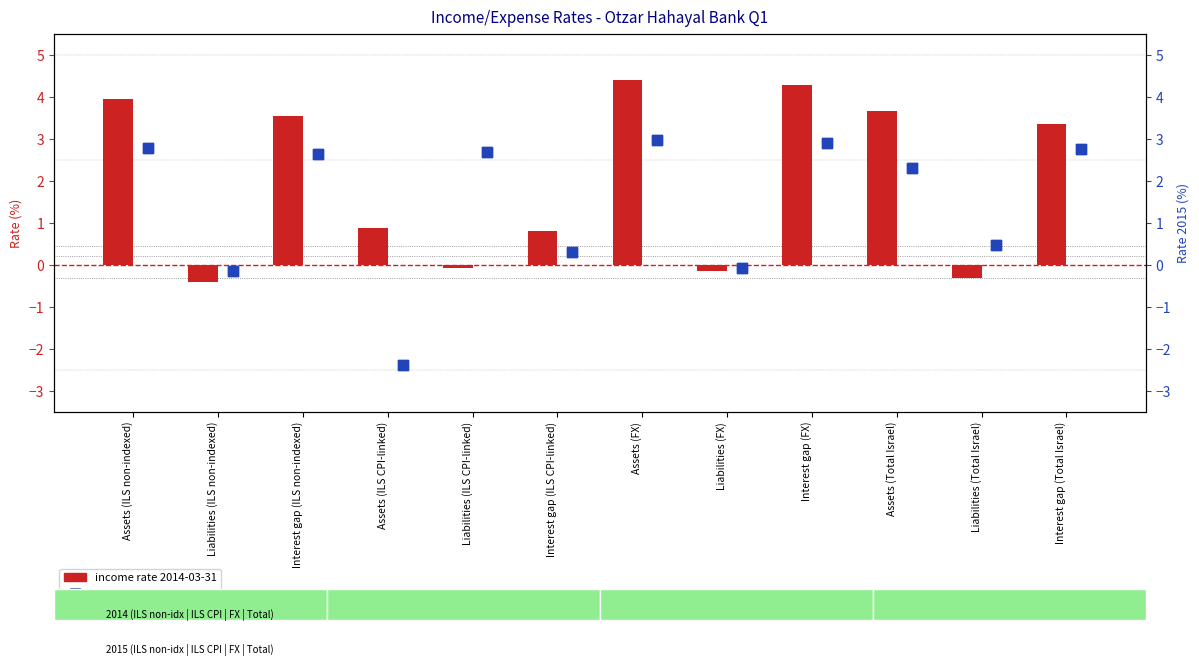

What are all the series names shown in the legend?

income rate 2014-03-31, income rate 2015-03-31